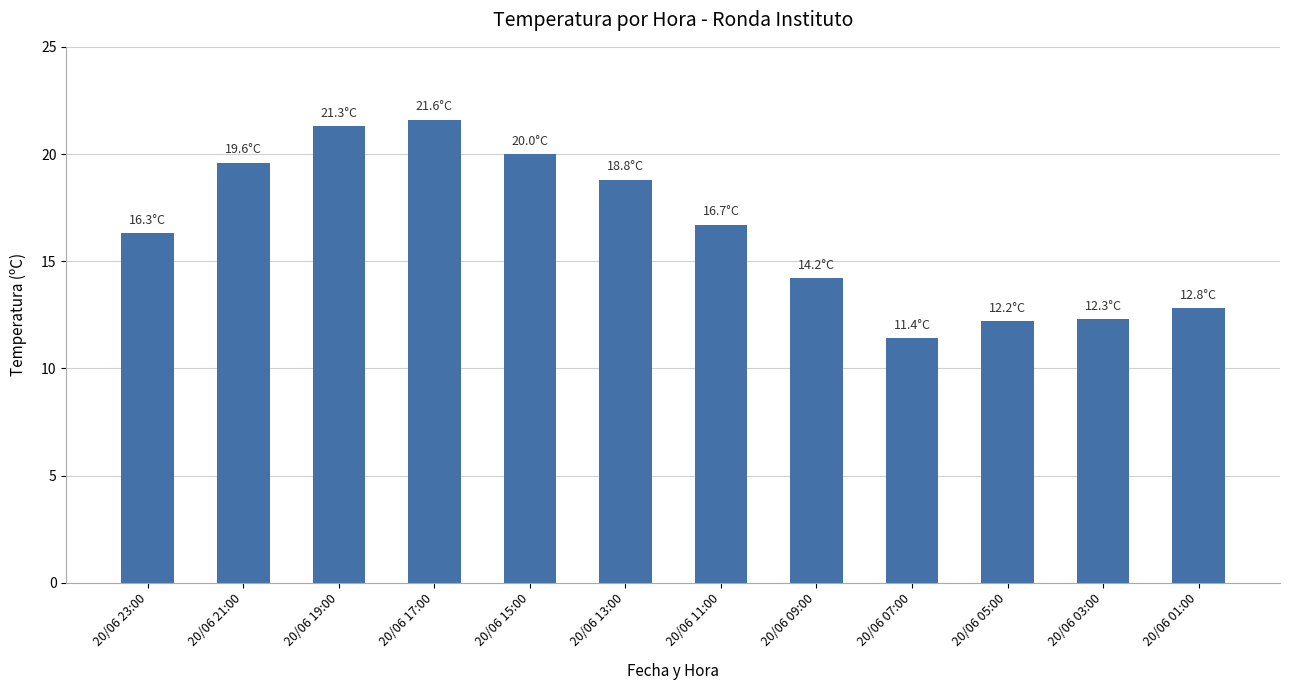

What is the smallest value displayed?

11.4